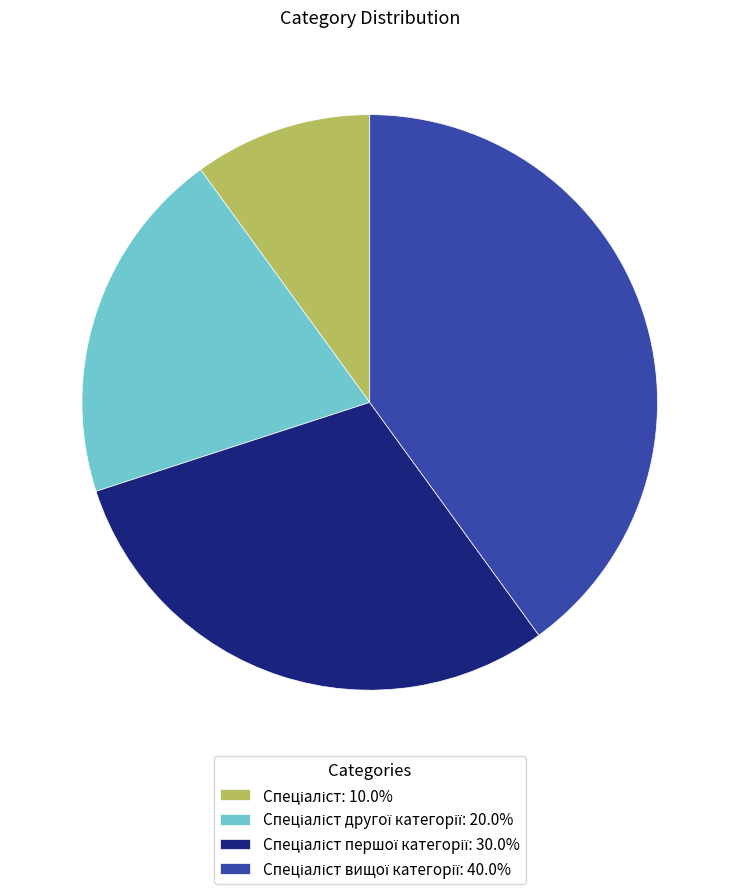

Is there any slice that represents more than half of the pie?

No